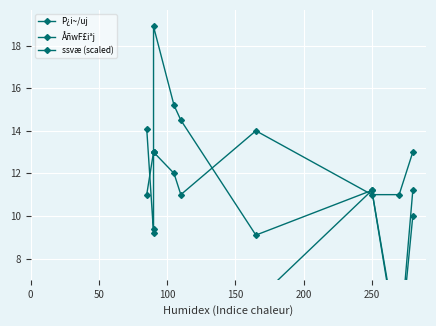

What is the sum of all ssvæ (scaled) values?

63.2